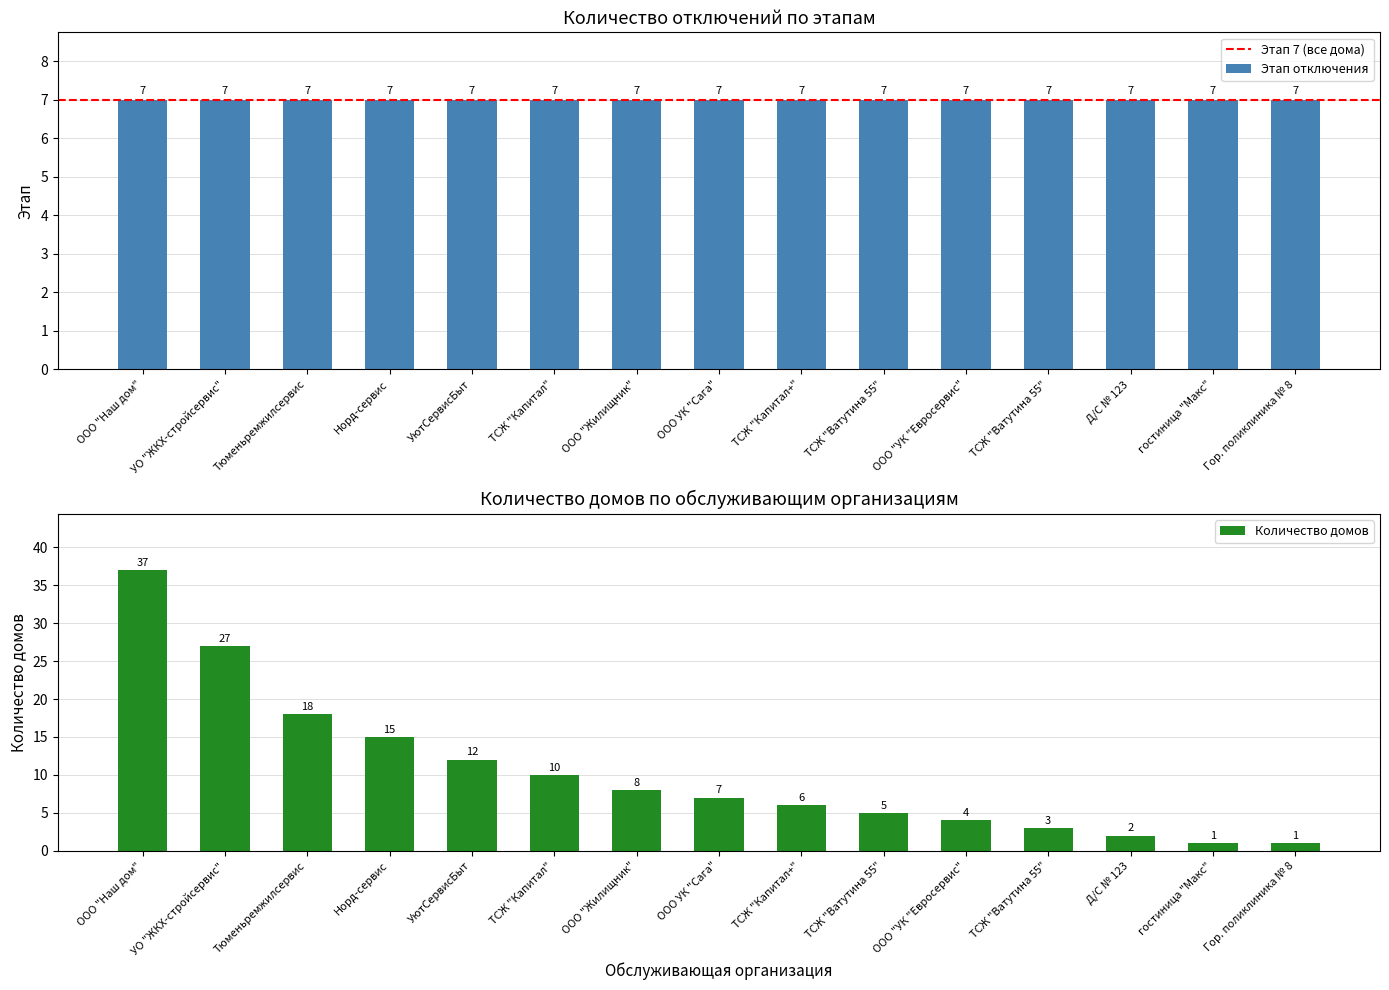

Rank the categories by value from lowest to highest.

гостиница "Макс", Гор. поликлиника № 8, Д/С № 123, ТСЖ "Ватутина 55", ООО "УК "Евросервис", ТСЖ "Ватутина 55", ТСЖ "Капитал+", ООО УК "Сага", ООО "Жилищник", ТСЖ "Капитал", УютСервисБыт, Норд-сервис, Тюменьремжилсервис, УО "ЖКХ-стройсервис", ООО "Наш дом"